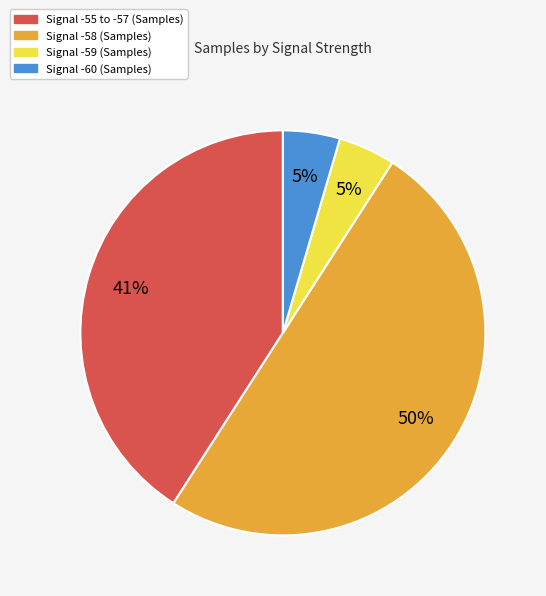

To the nearest percent, what is the average slice percentage?

25%